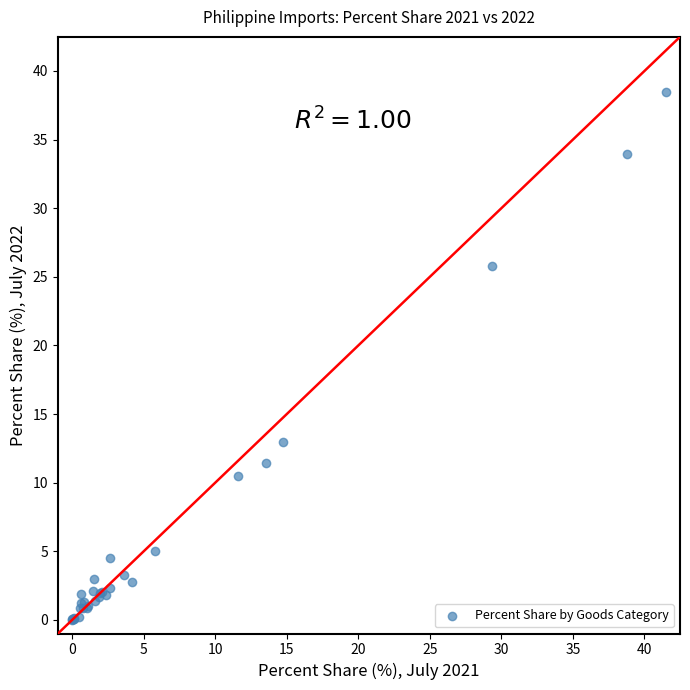

What Y value in the scatter plot is closest to 19?

12.9